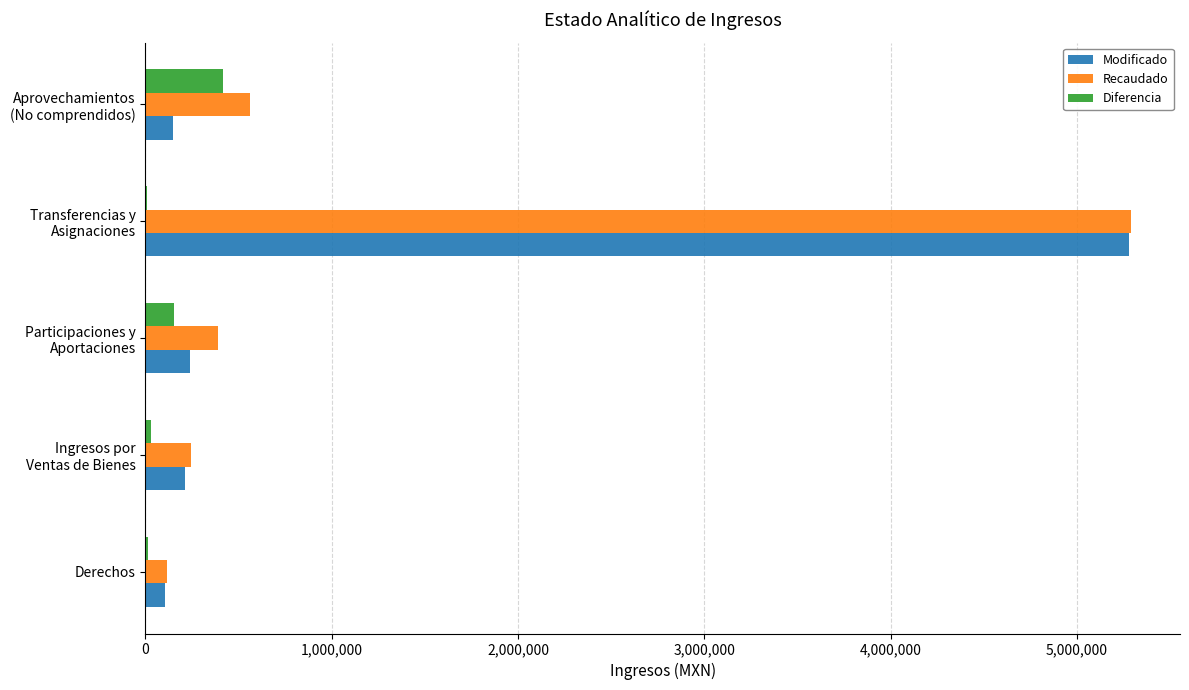

What is the average value of the Diferencia series?

122965.7